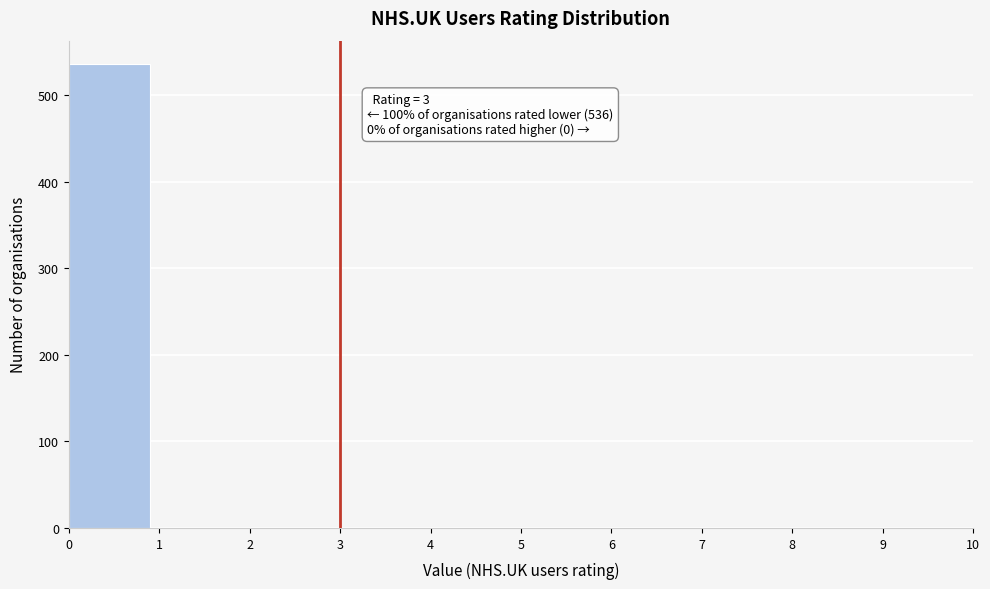

Over which range of the x-axis is the bar tallest?

0 to 1